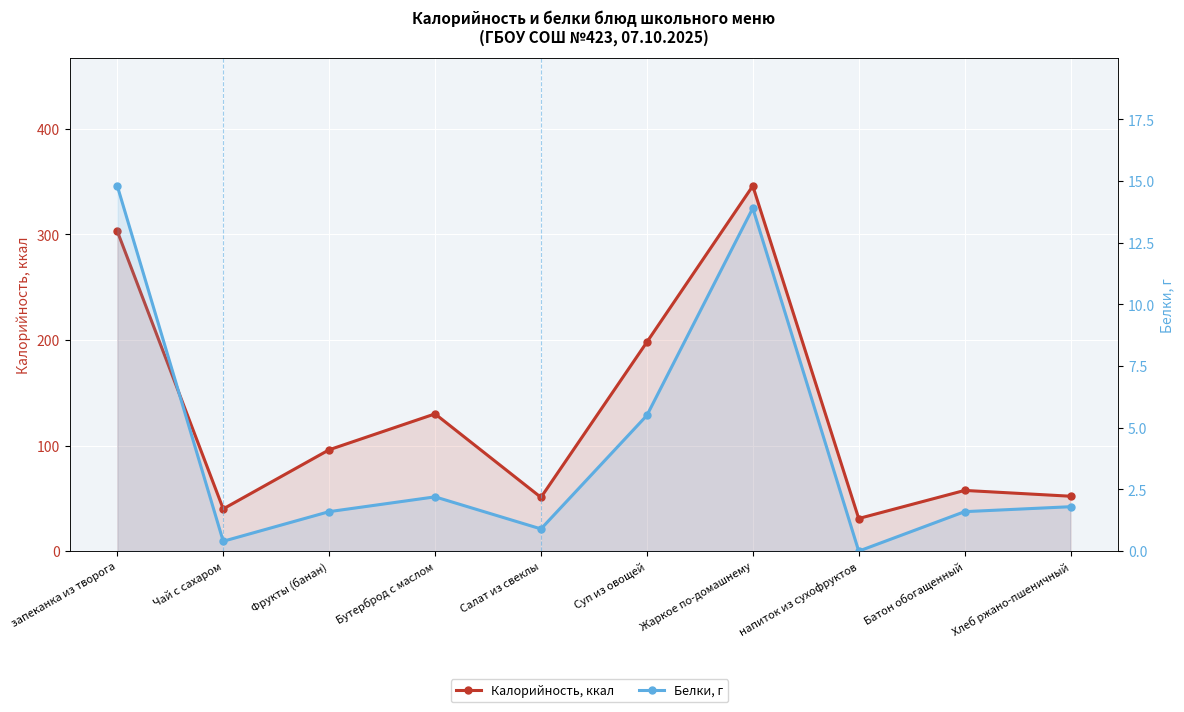

How many lines are shown in the chart?

2